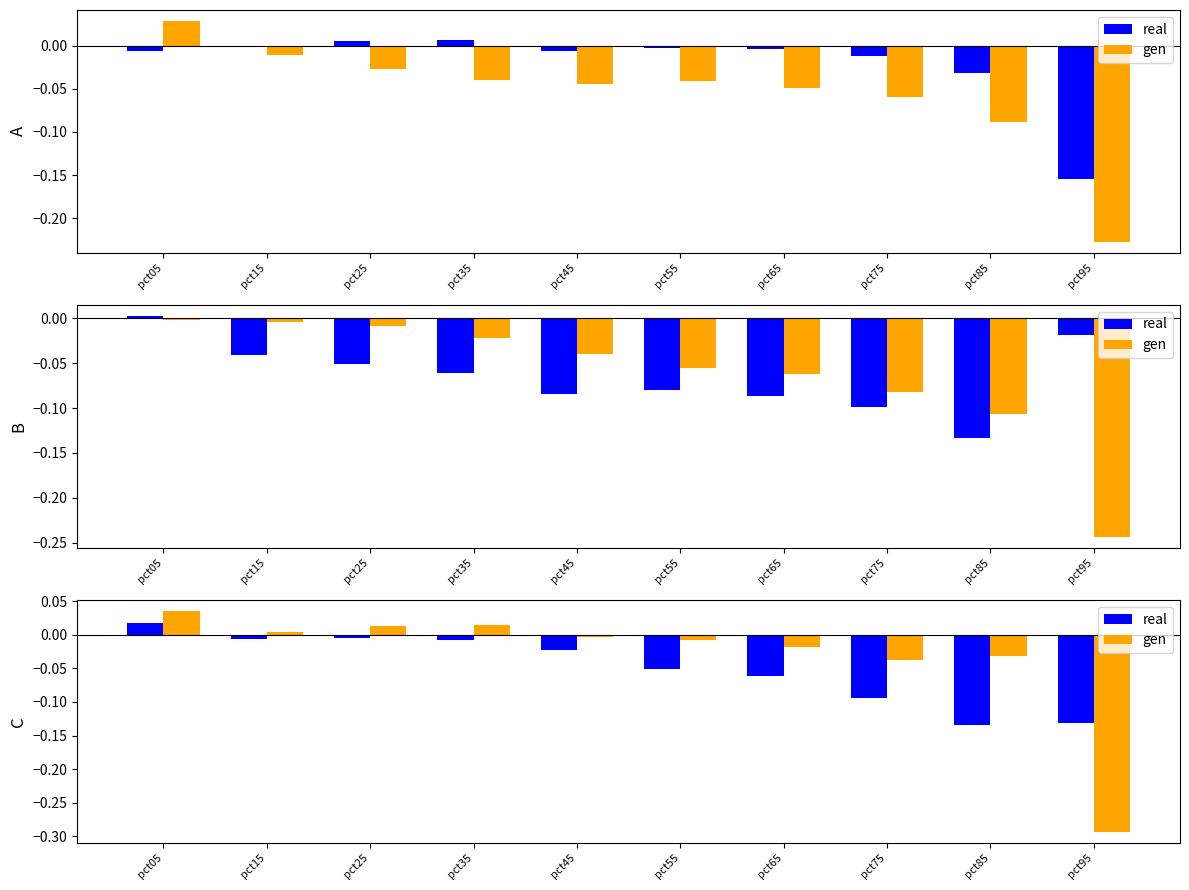

What is the total value across all series at pct95?

-0.4